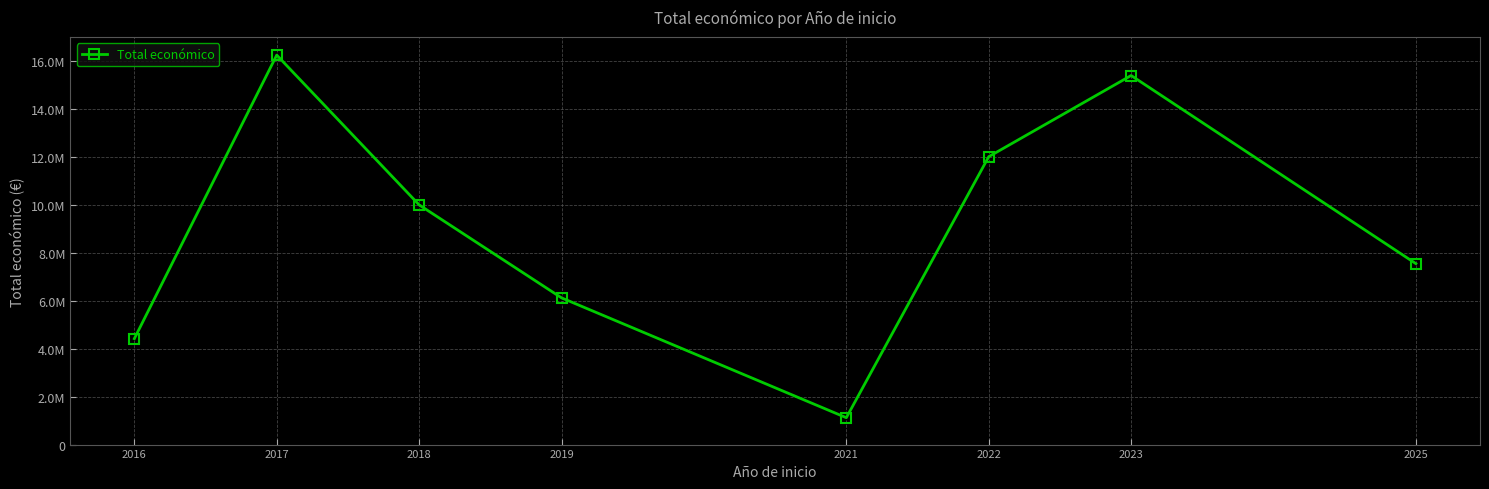

Does the chart have visible grid lines?

Yes